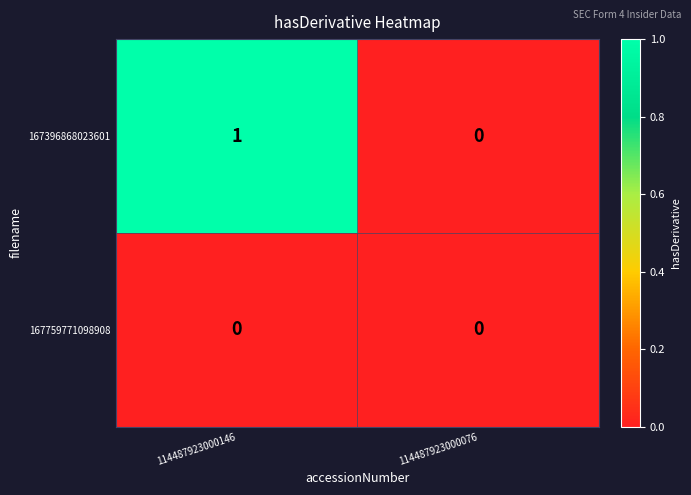

Reading right to left, what are all the values shown in this chart?

167396868023601: 114487923000076=0	114487923000146=1
167759771098908: 114487923000076=0	114487923000146=0